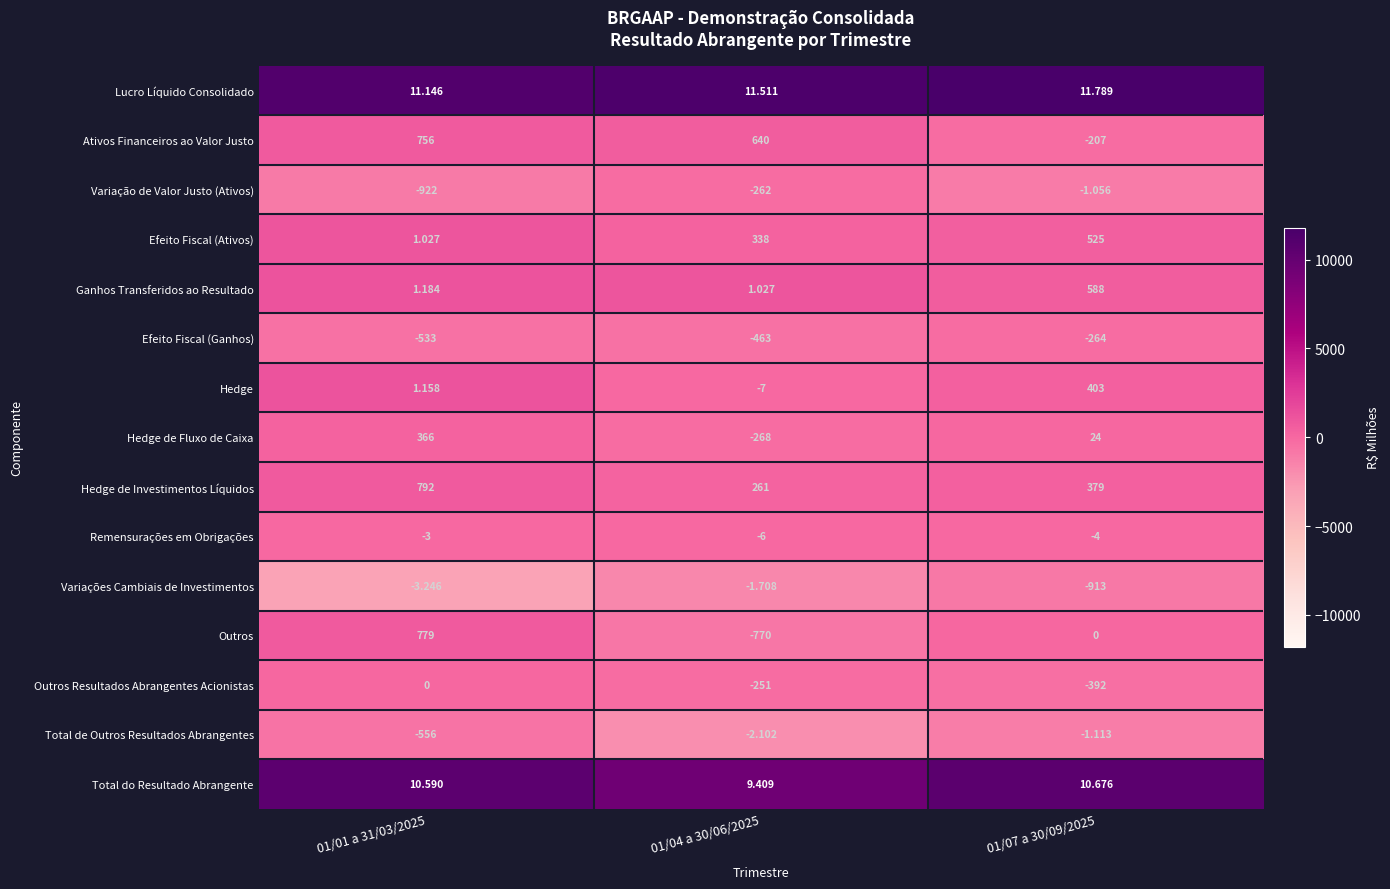

Which series has the widest spread of values?

Outros